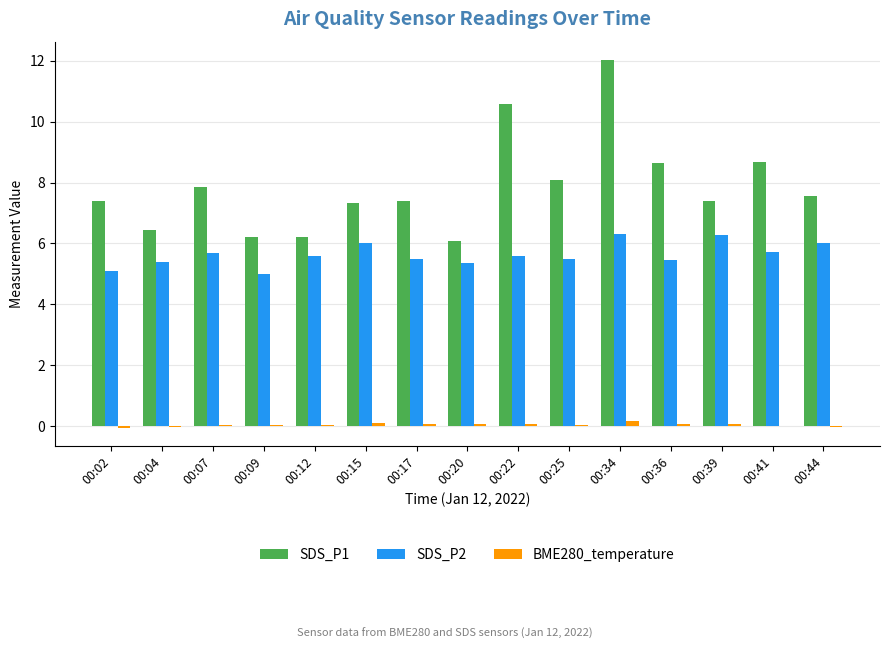

How many series are shown in this chart?

3